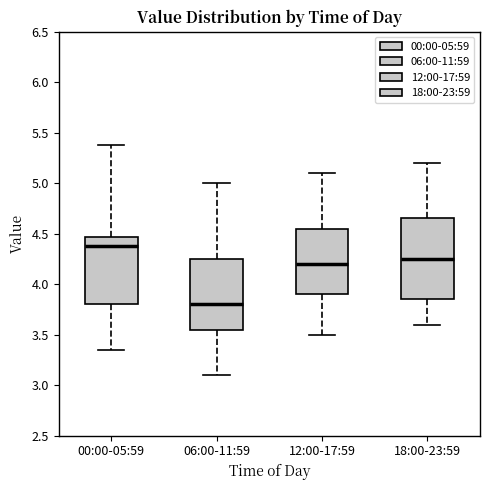

Where is the lower edge of the box for 12:00-17:59 on the y-axis? The values are not printed on the chart, so give them approximately, as read against the axis.

3.90